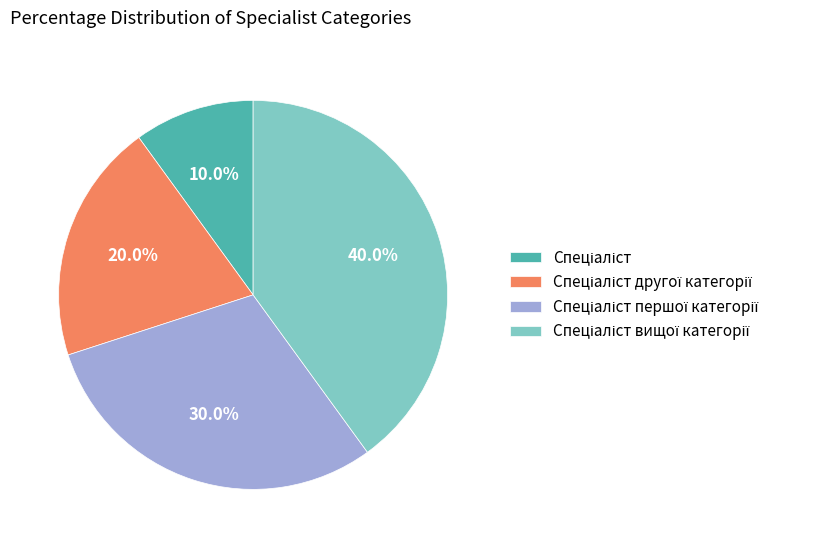

Is there a majority slice in this chart?

No